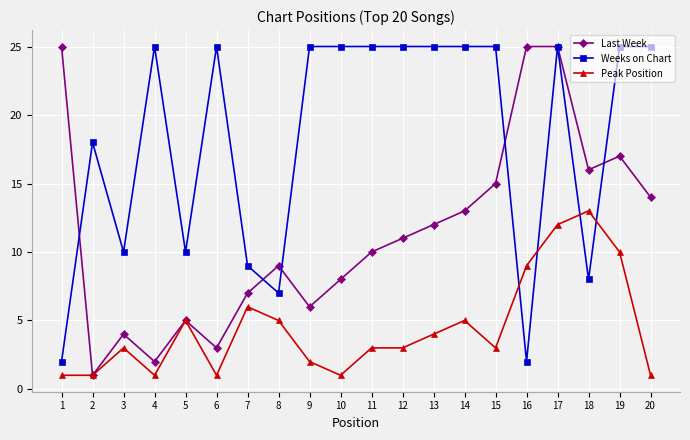

Between which two adjacent categories do Weeks on Chart and Peak Position first intersect?

15 and 16